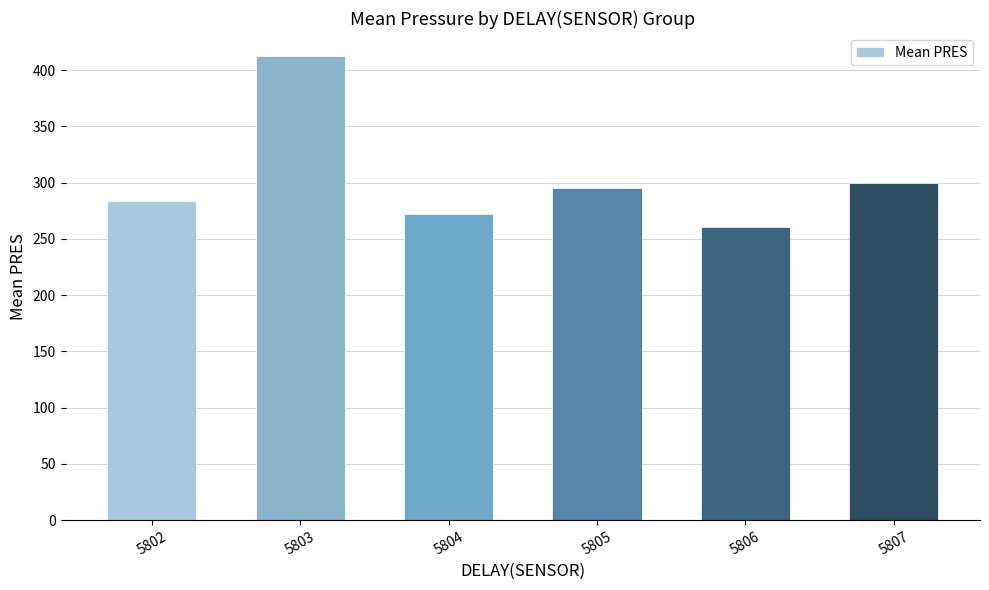

Approximately how many times larger is the value at 5804 compared to 5807?

0.9